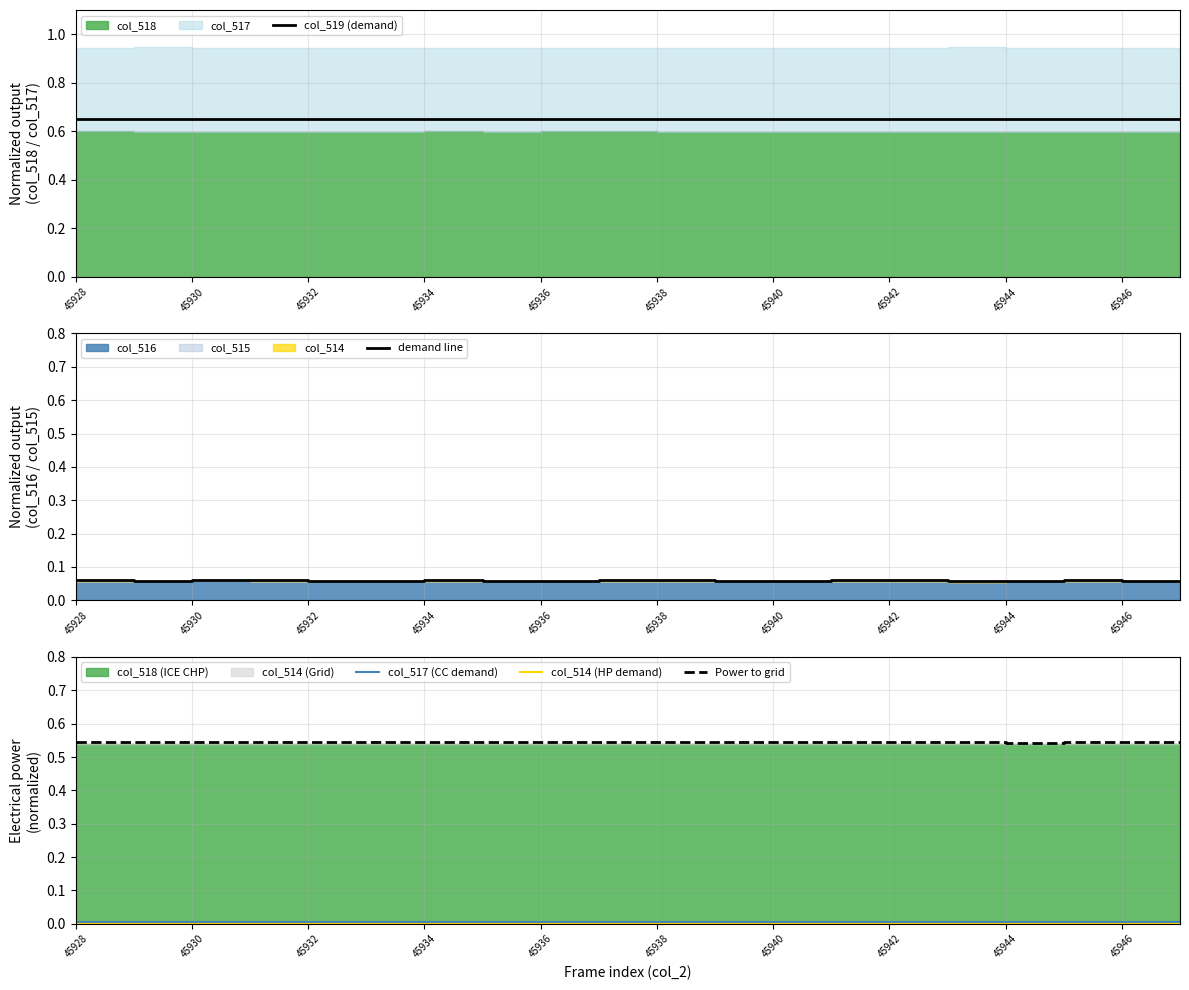

How many interior local peaks does the demand line series have?

5